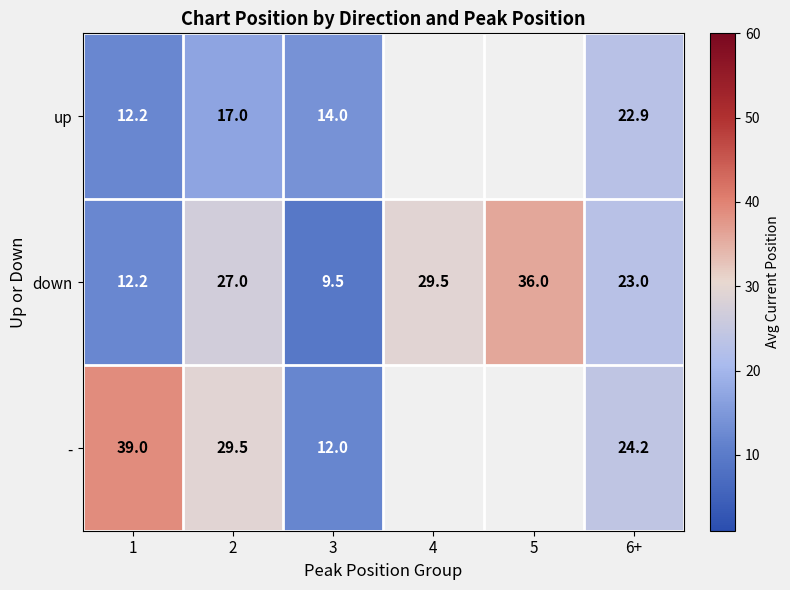

At how many categories does at least one series exceed 11?

6